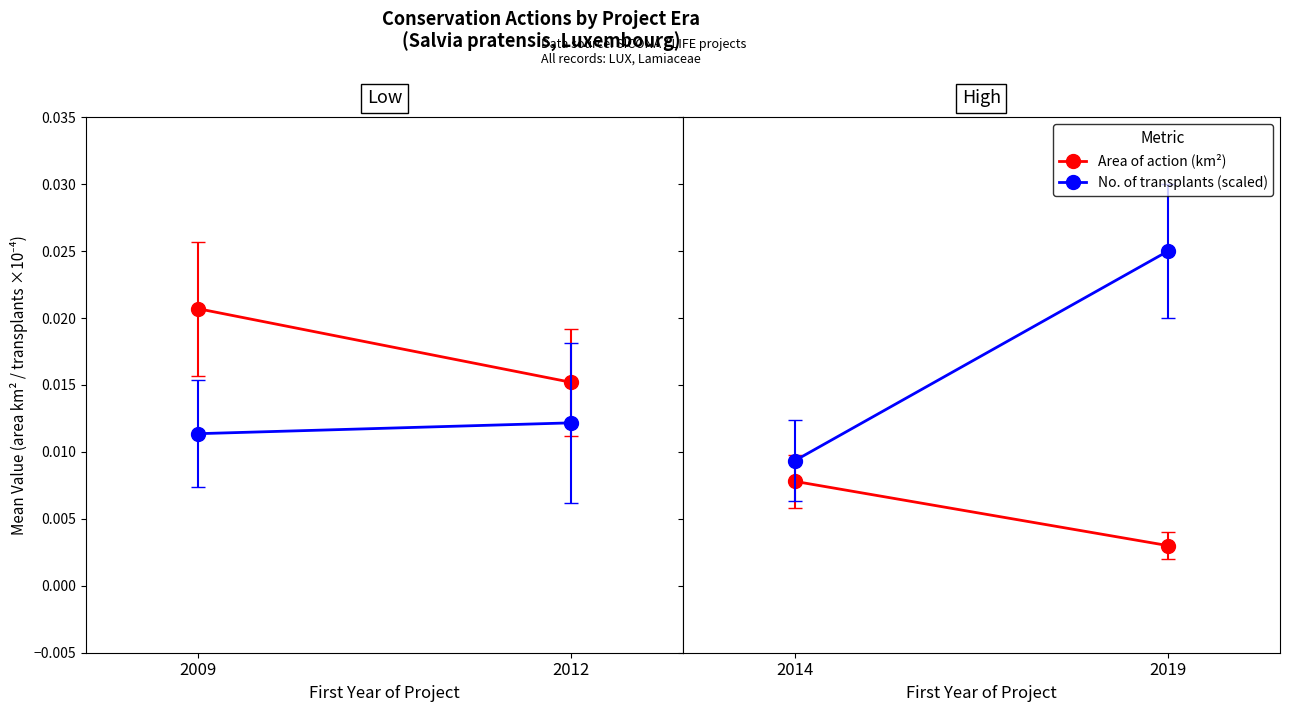

What are all the series names shown in the legend?

Area of action (km²), No. of transplants (scaled)